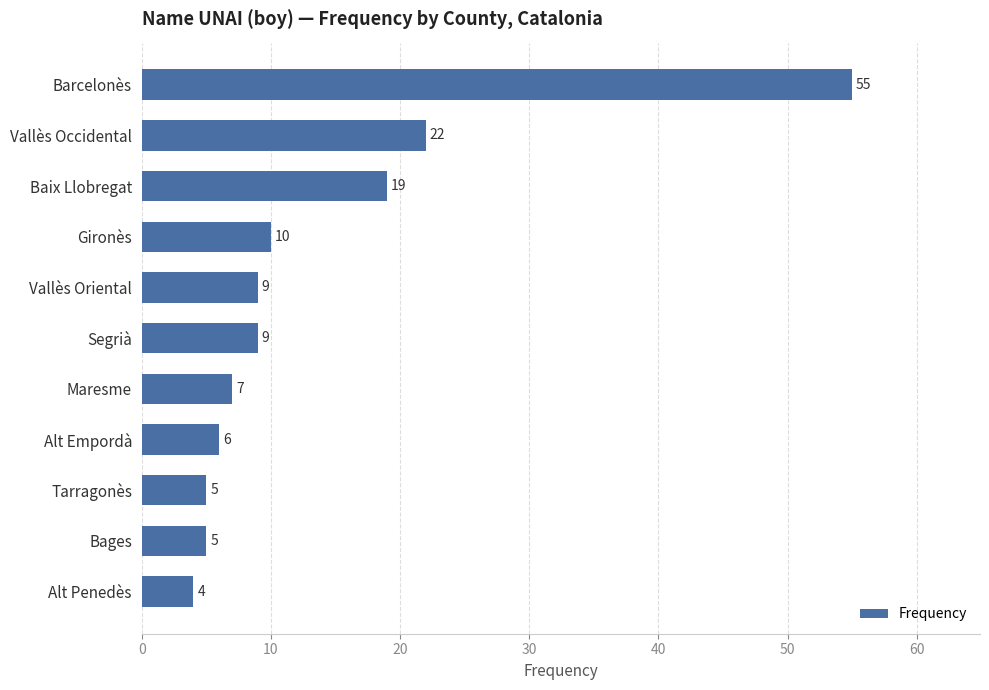

What is the sum of all values?

151